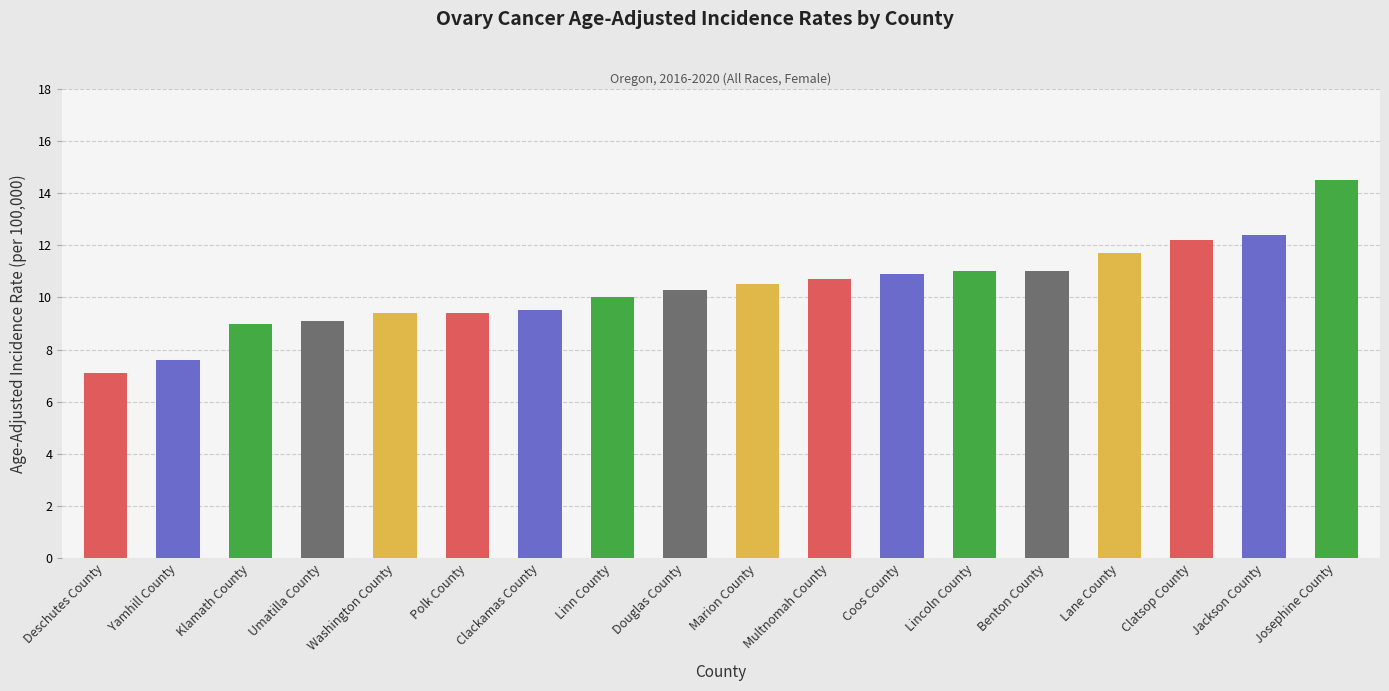

What is the approximate value at Coos County?

10.9